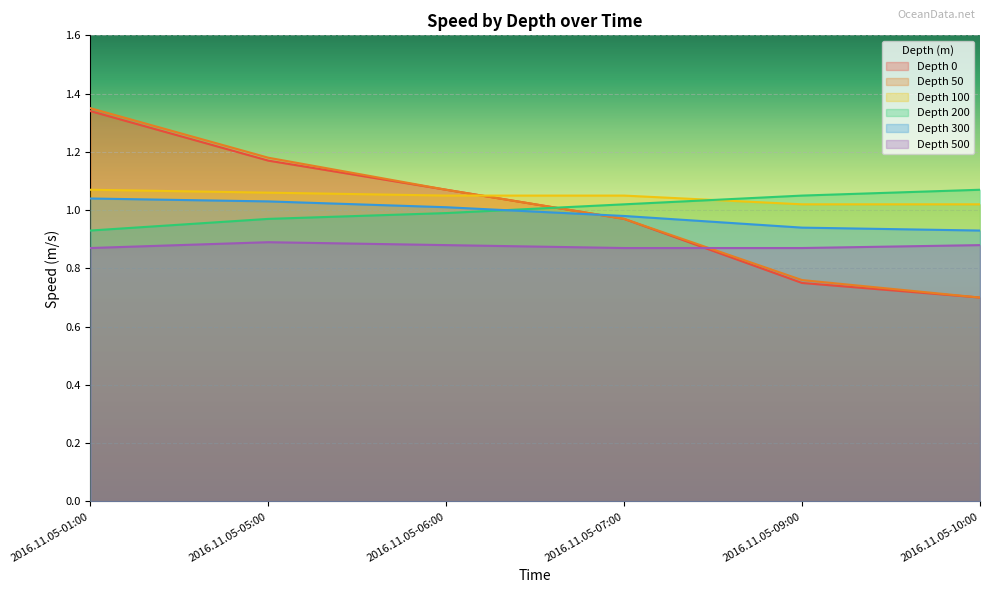

Between 2016.11.05-06:00 and 2016.11.05-10:00, which series saw the biggest shift?

Depth 0